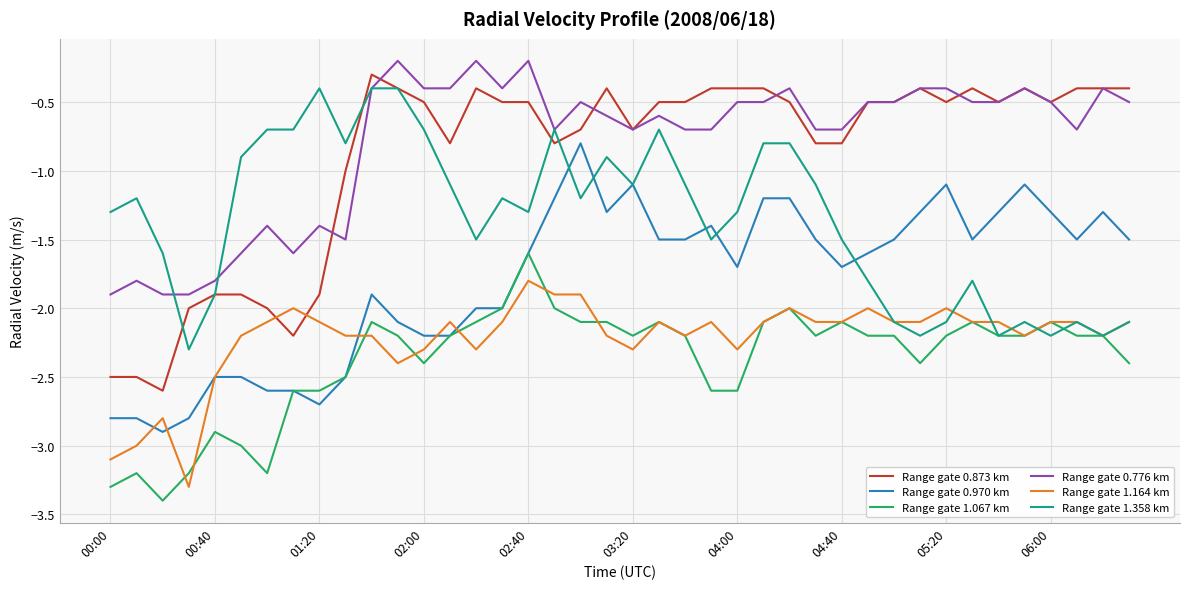

Which series ends up on top after the final intersection of Range gate 1.164 km and Range gate 0.873 km?

Range gate 0.873 km